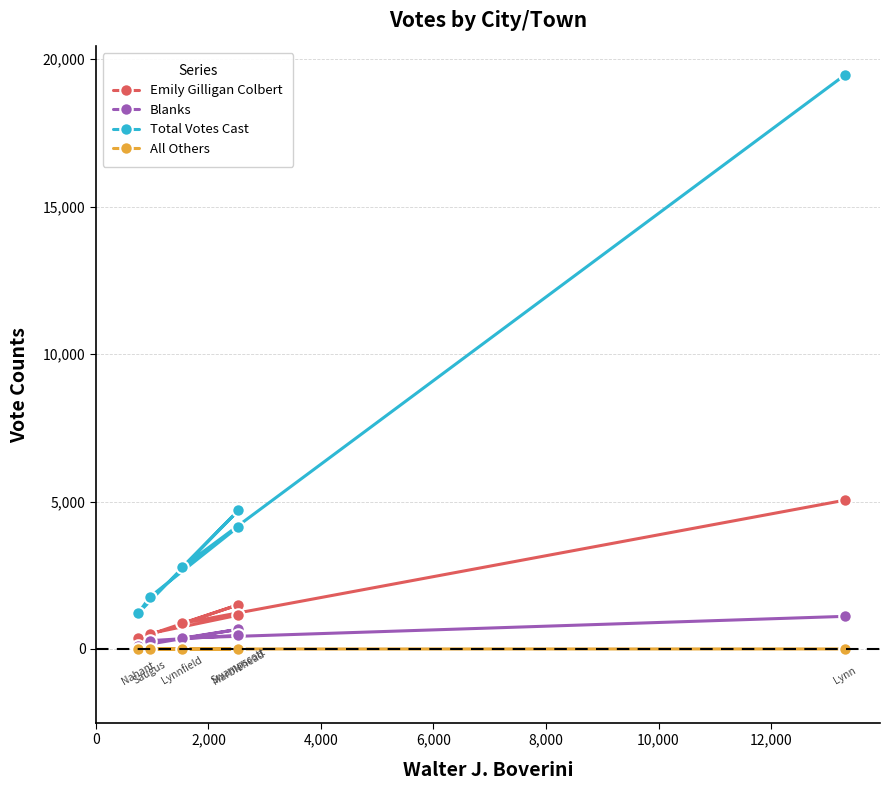

What is the sum of all Emily Gilligan Colbert values?

9441